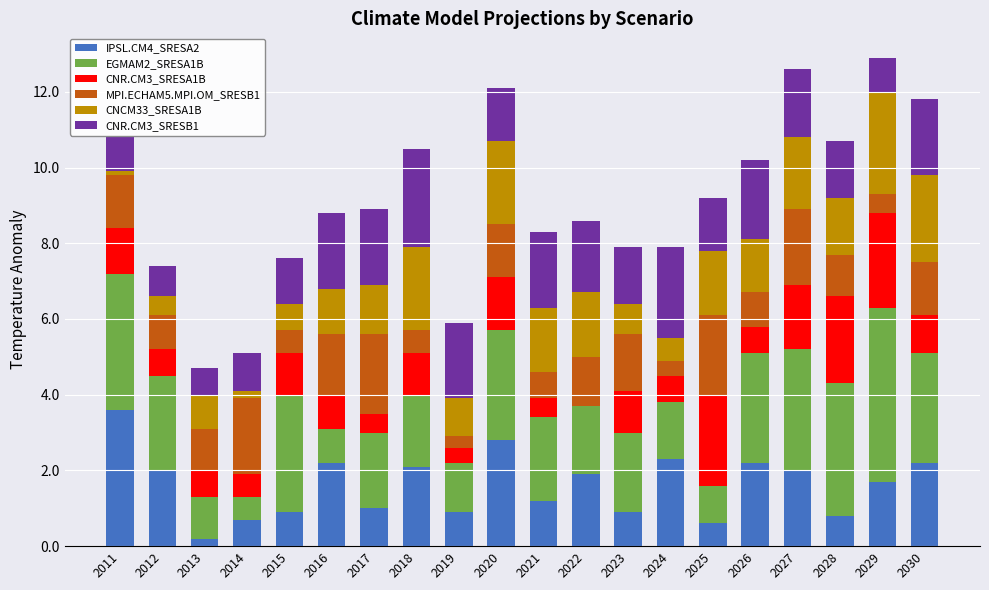

What is the sum of all IPSL.CM4_SRESA2 values?

32.2